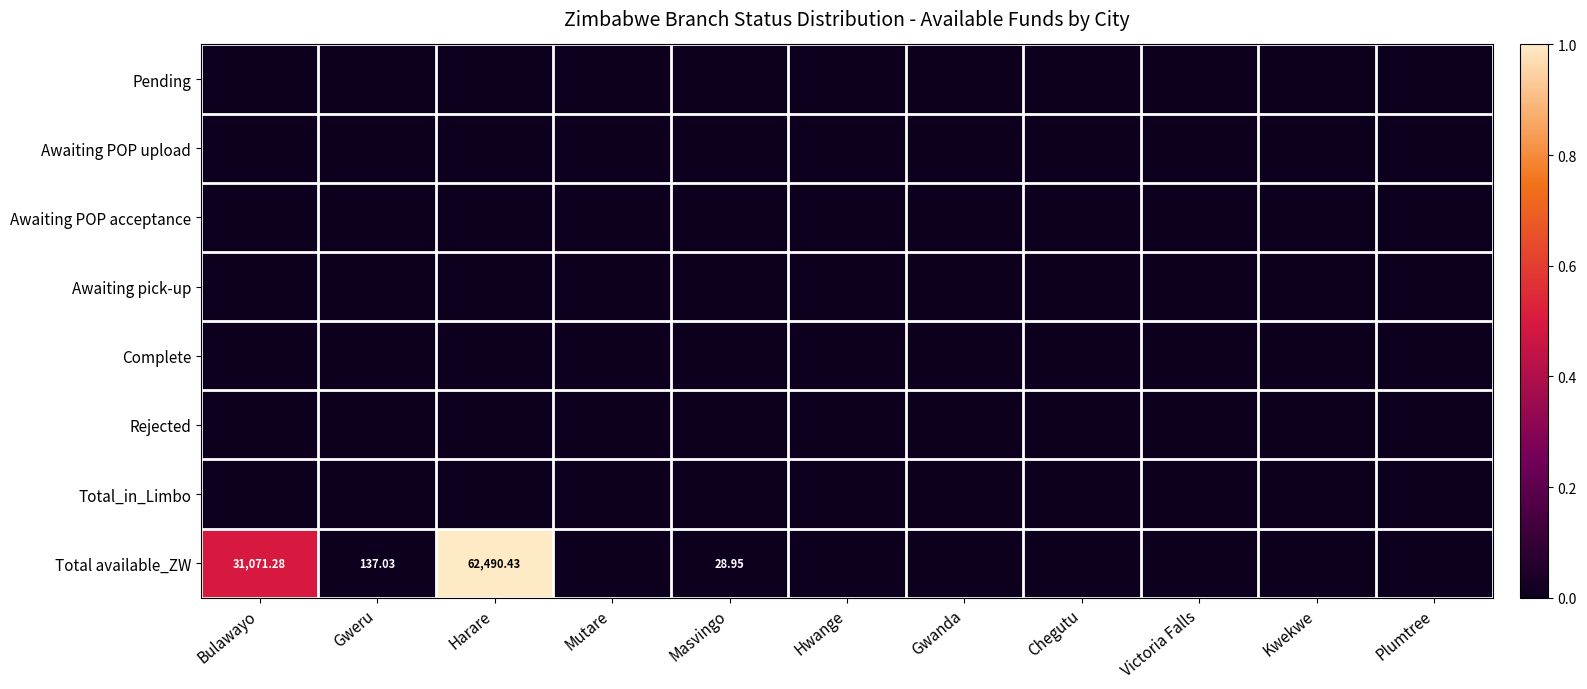

The value of Total available_ZW at Masvingo is 0.0. True or false?

False